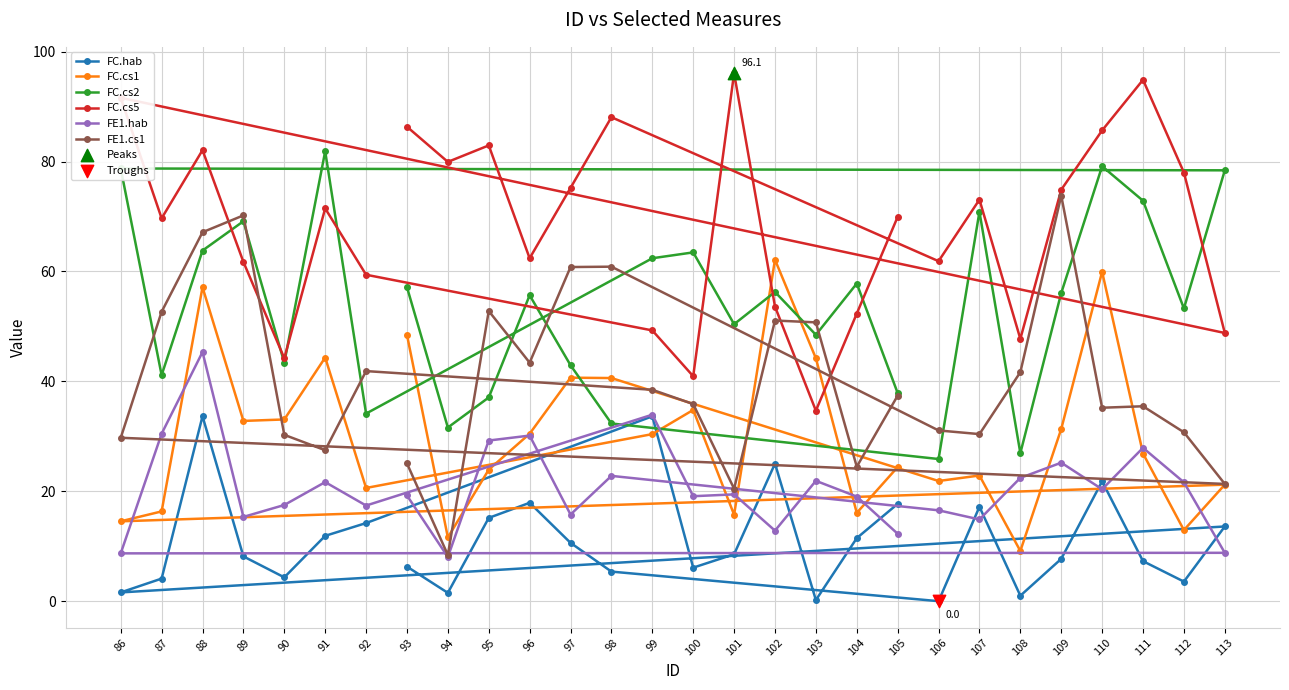

At which category is the sum across all series the highest?

88